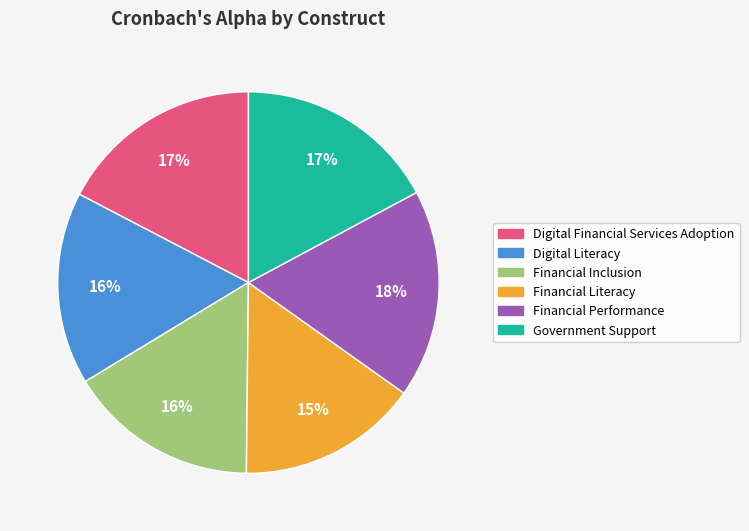

Is Government Support the majority of the pie?

No